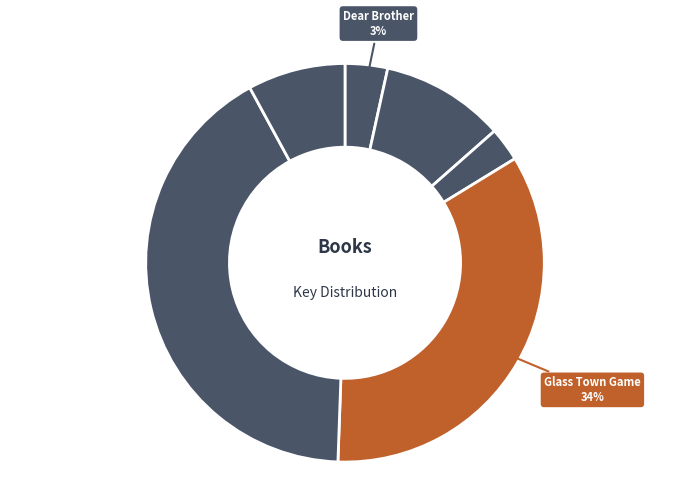

Count the number of slices in the pie.

6